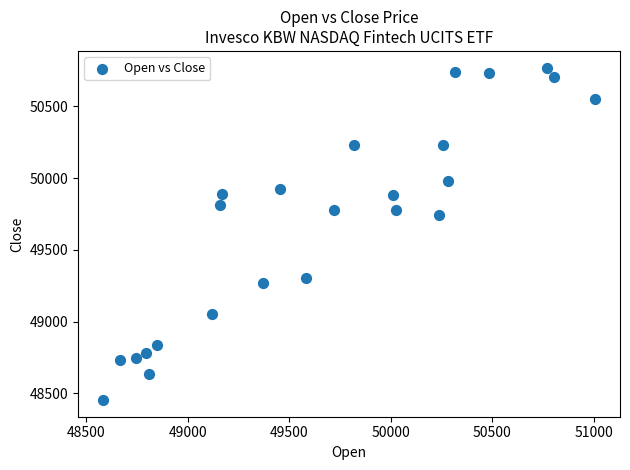

What Y value in the scatter plot is closest to 49612?

49743